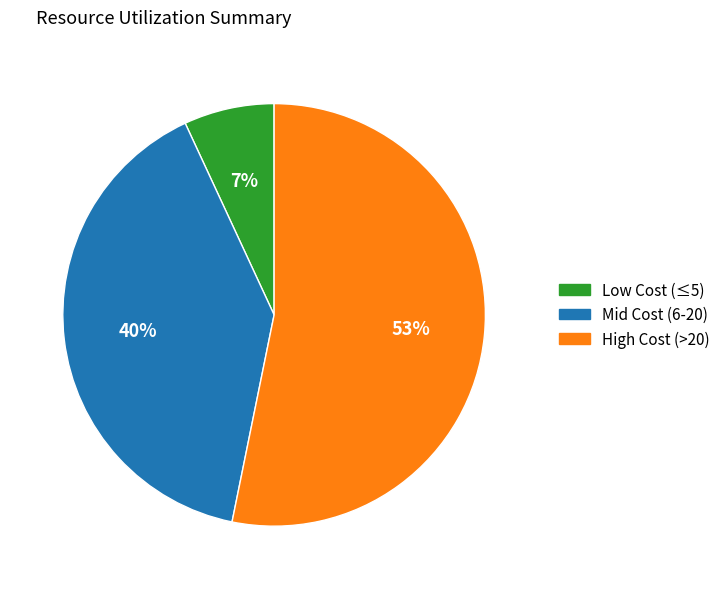

True or false: High Cost (>20) accounts for 53% of the total.

True